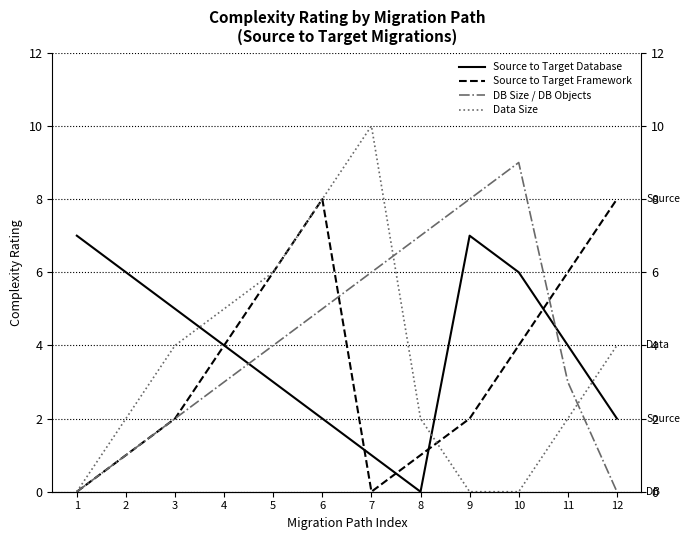

True or false: Source to Target Database has a value of 0 at 8.

True